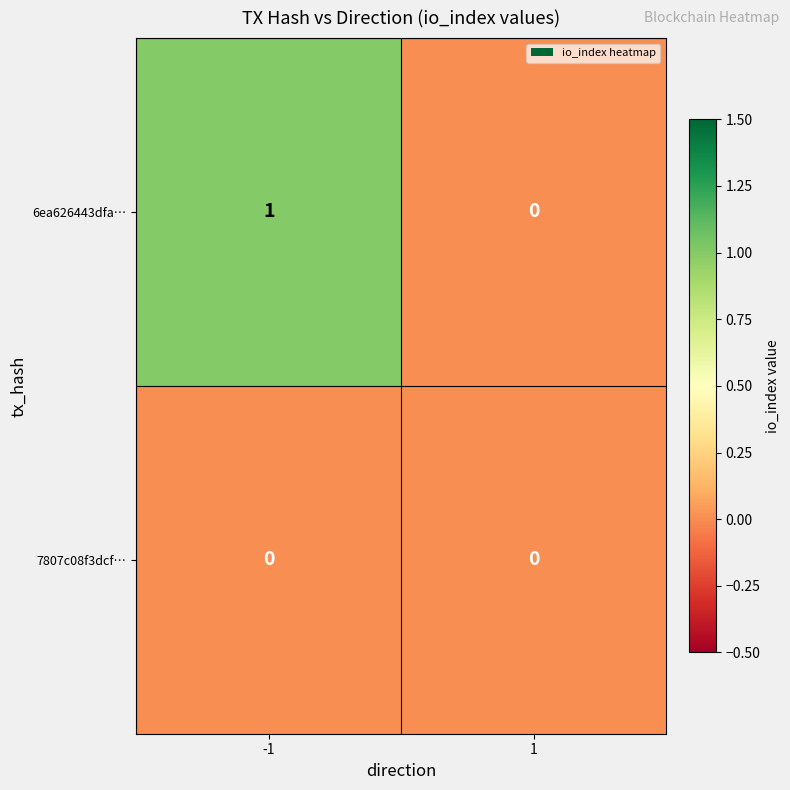

At -1, list the series in order from largest to smallest.

6ea626443dfa…, 7807c08f3dcf…